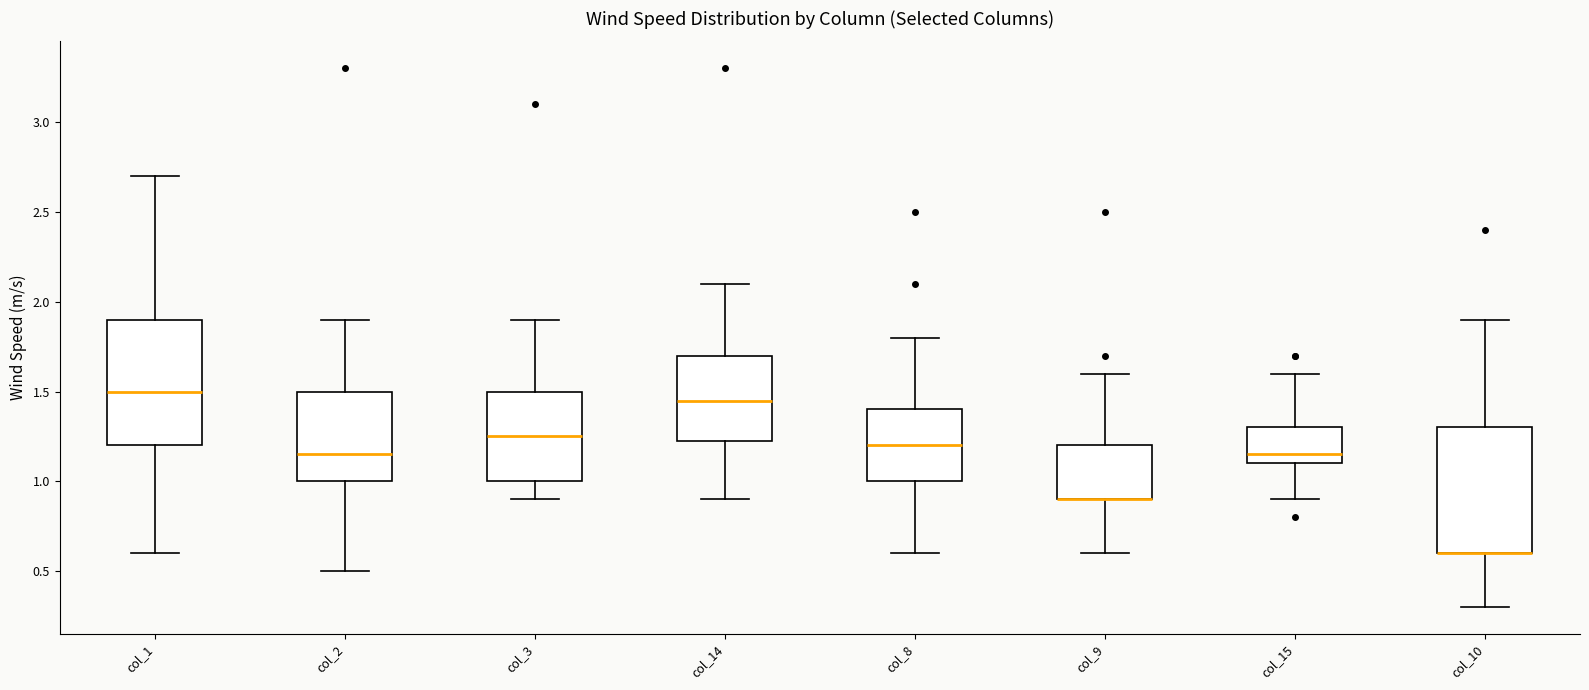

Reading left to right, transcribe this box plot: for each box, give where its median line is, the range the box spans, and where its two whiskers end, as read against the y-axis. The values are not printed on the chart, so give them approximately, as read against the axis.

col_1: median 1.50, box 1.20 to 1.90, whiskers 0.60 to 2.70
col_2: median 1.15, box 1.00 to 1.50, whiskers 0.50 to 1.90
col_3: median 1.25, box 1.00 to 1.50, whiskers 0.90 to 1.90
col_14: median 1.45, box 1.25 to 1.70, whiskers 0.90 to 2.10
col_8: median 1.20, box 1.00 to 1.40, whiskers 0.60 to 1.80
col_9: median 0.90 (drawn on the box's lower edge), box 0.90 to 1.20, whiskers 0.60 to 1.60
col_15: median 1.15, box 1.10 to 1.30, whiskers 0.90 to 1.60
col_10: median 0.60 (drawn on the box's lower edge), box 0.60 to 1.30, whiskers 0.30 to 1.90